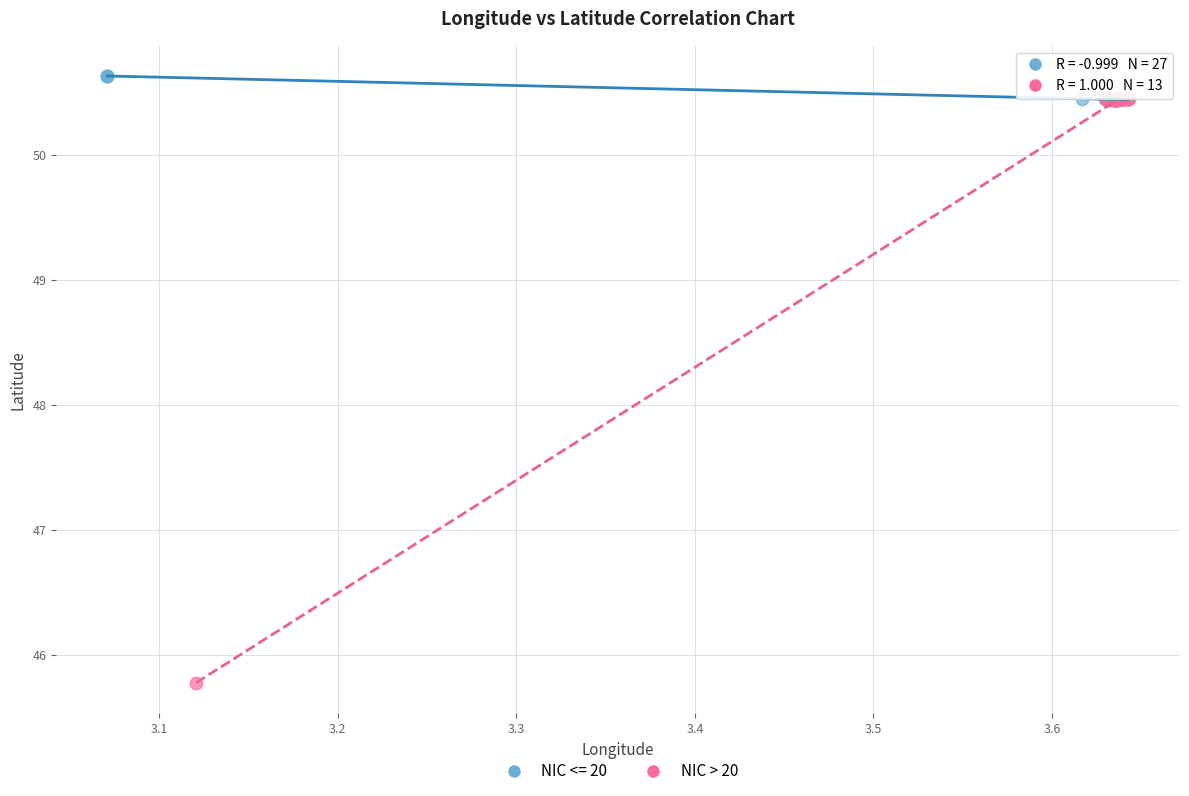

Which series reaches the minimum Y coordinate?

NIC > 20